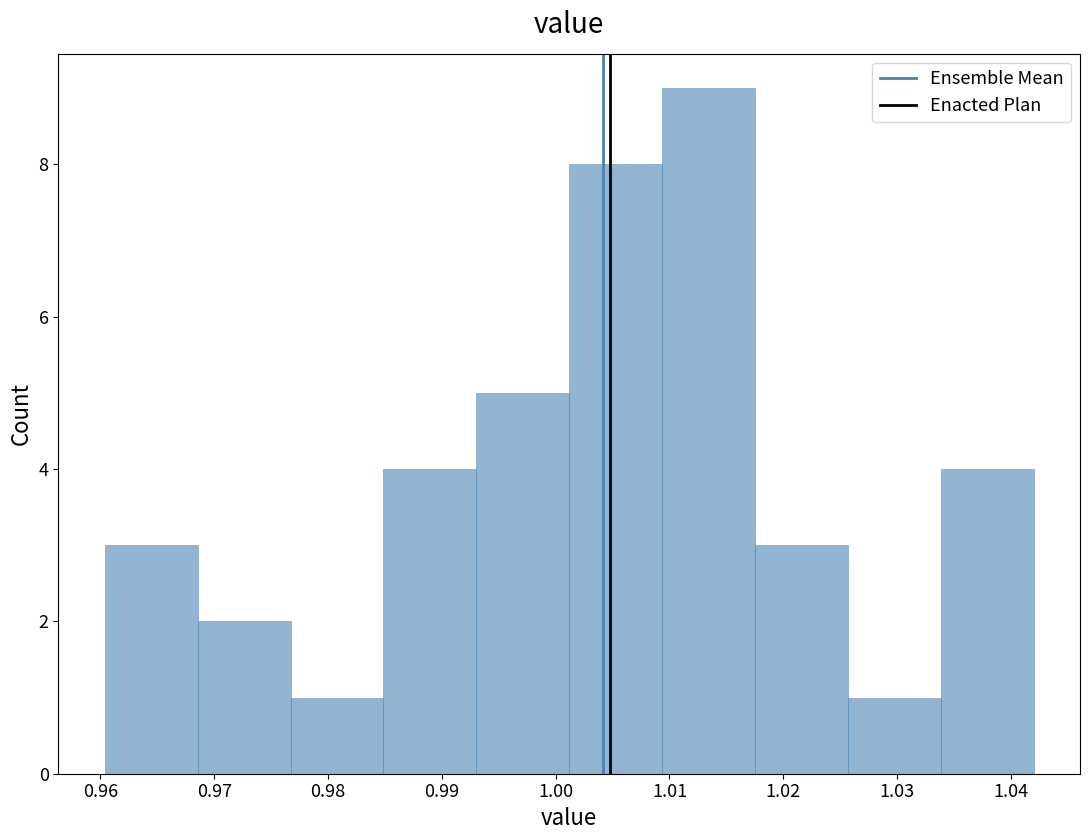

How tall is the bar that spans 0.969 to 0.977 on the x-axis? Neither the bar edges nor the heights are printed on the chart, so give them approximately, as read against the axes.

2